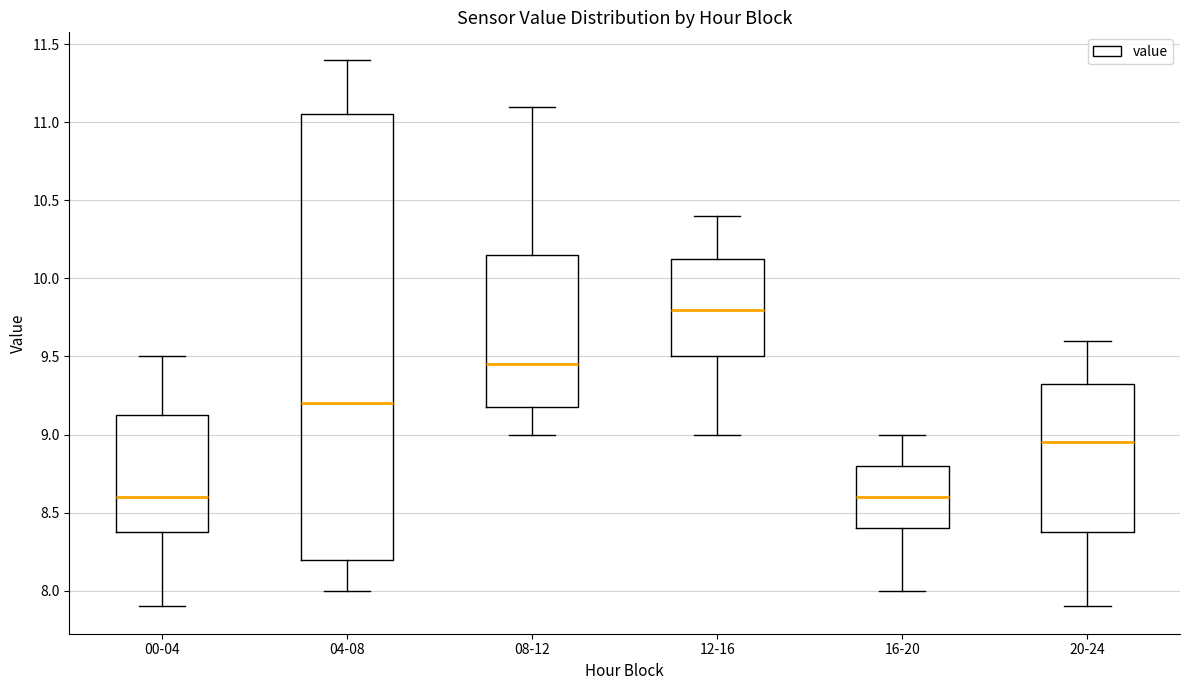

Where does the upper whisker of the box for 00-04 end on the y-axis? The values are not printed on the chart, so give them approximately, as read against the axis.

9.50